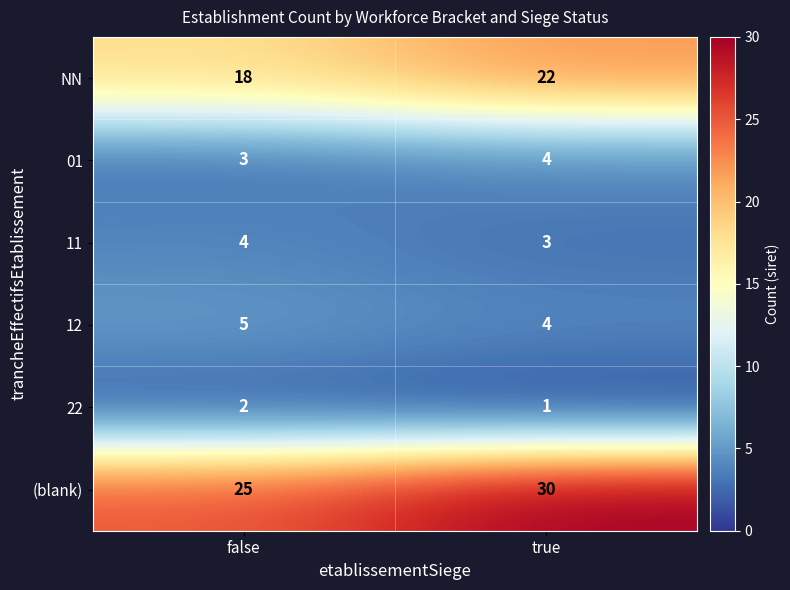

What is the total value across all series at false?

57